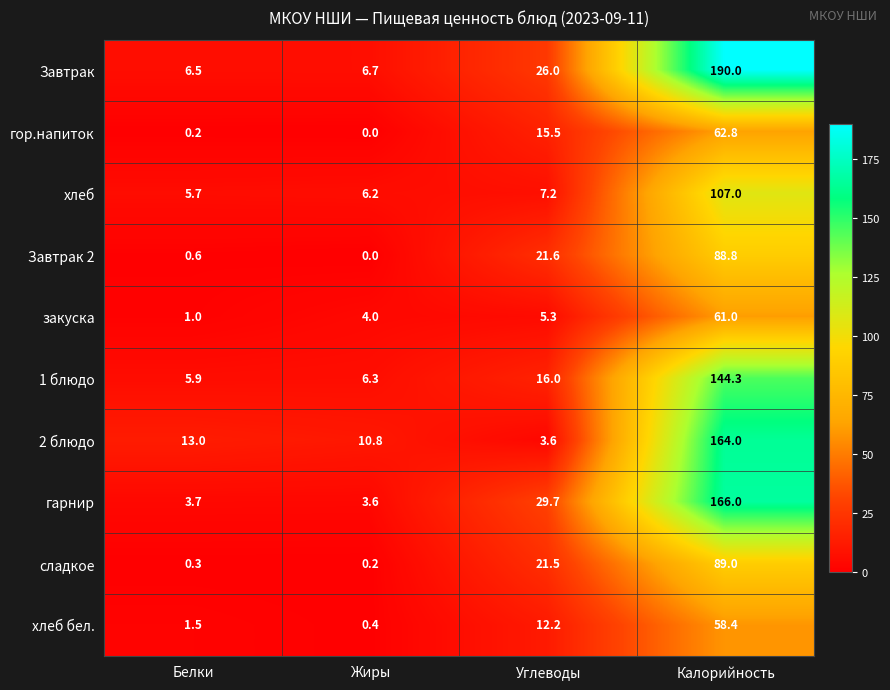

Which category has the lowest value across all series?

Жиры